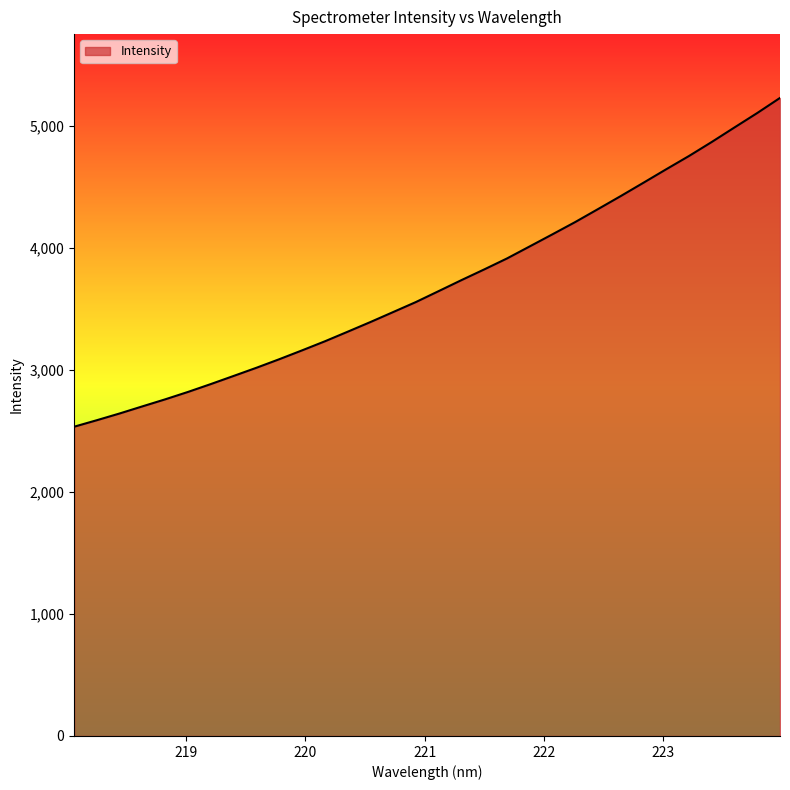

What is the average value?

3703.3